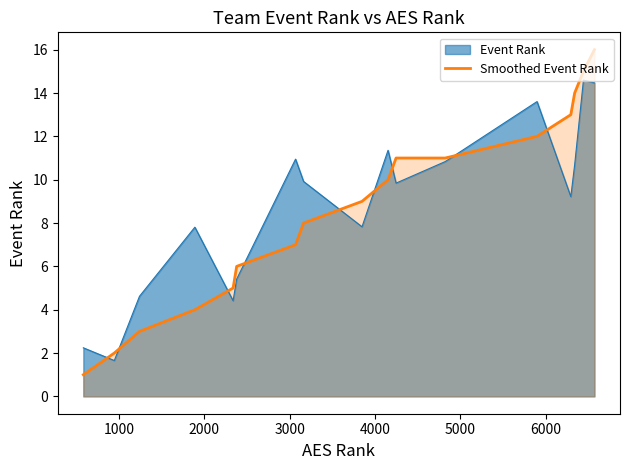

What is the greatest value displayed?

16.0